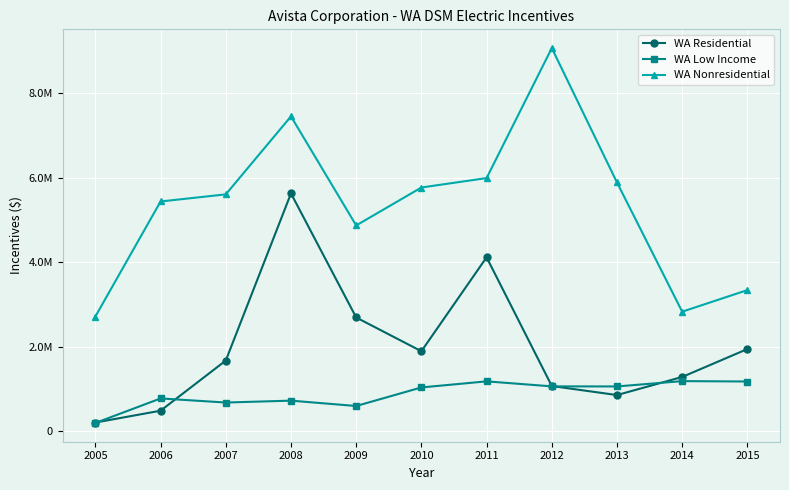

At how many categories does at least one series exceed 7476555?

1